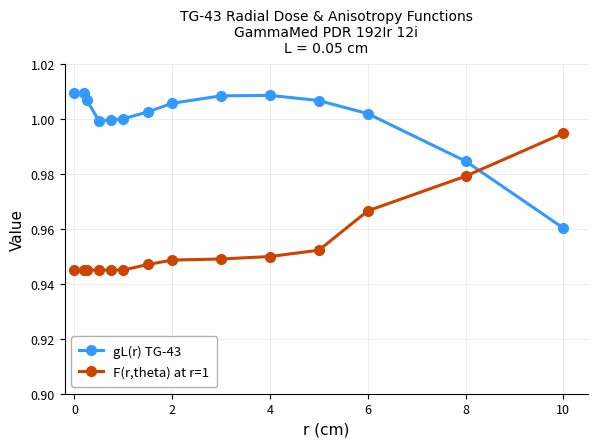

Rank the series by their average value, from lowest to highest.

F(r,theta) at r=1, gL(r) TG-43